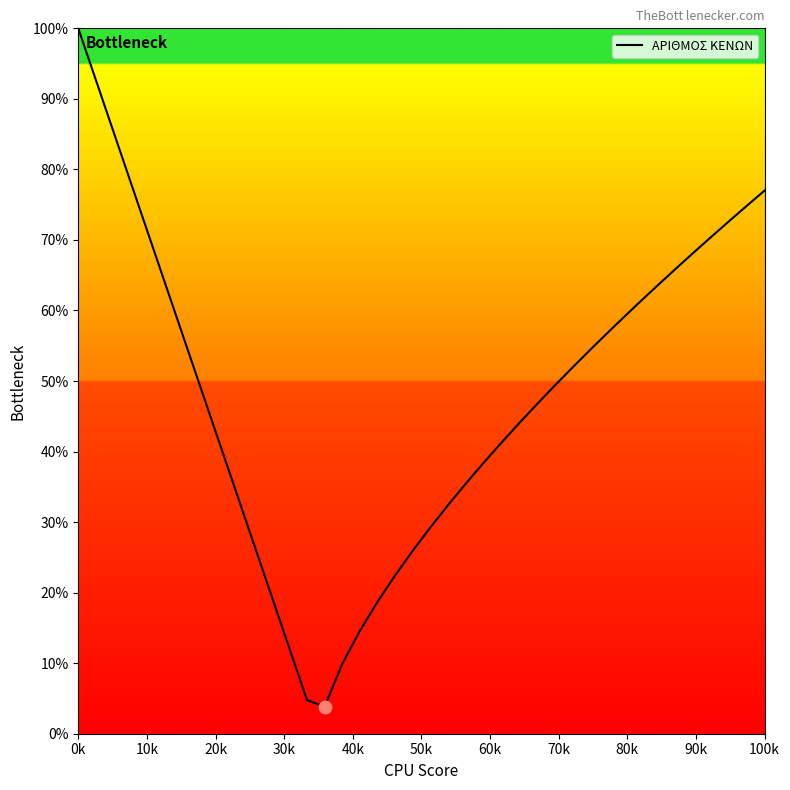

What is the greatest value displayed?

100.0